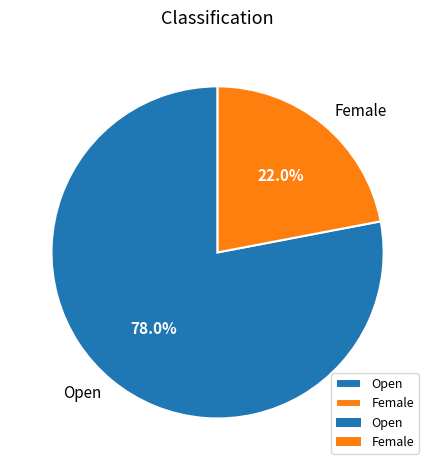

Combined, what portion of the pie is Female and Open?

100.0%